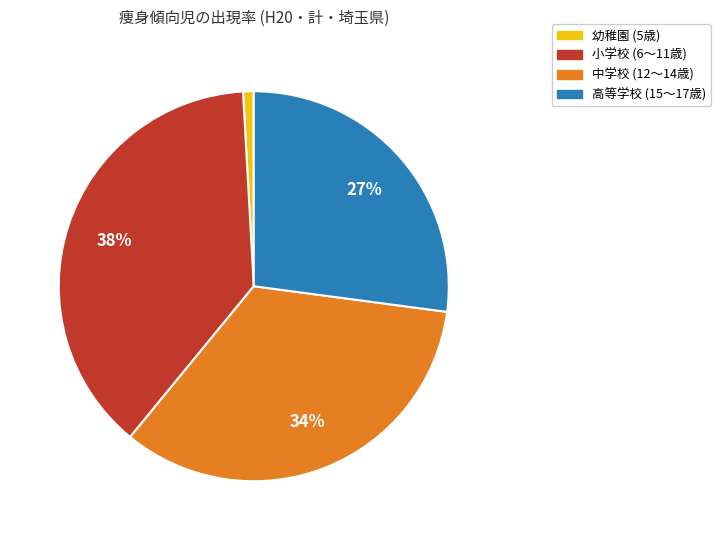

Is there any slice that represents more than half of the pie?

No